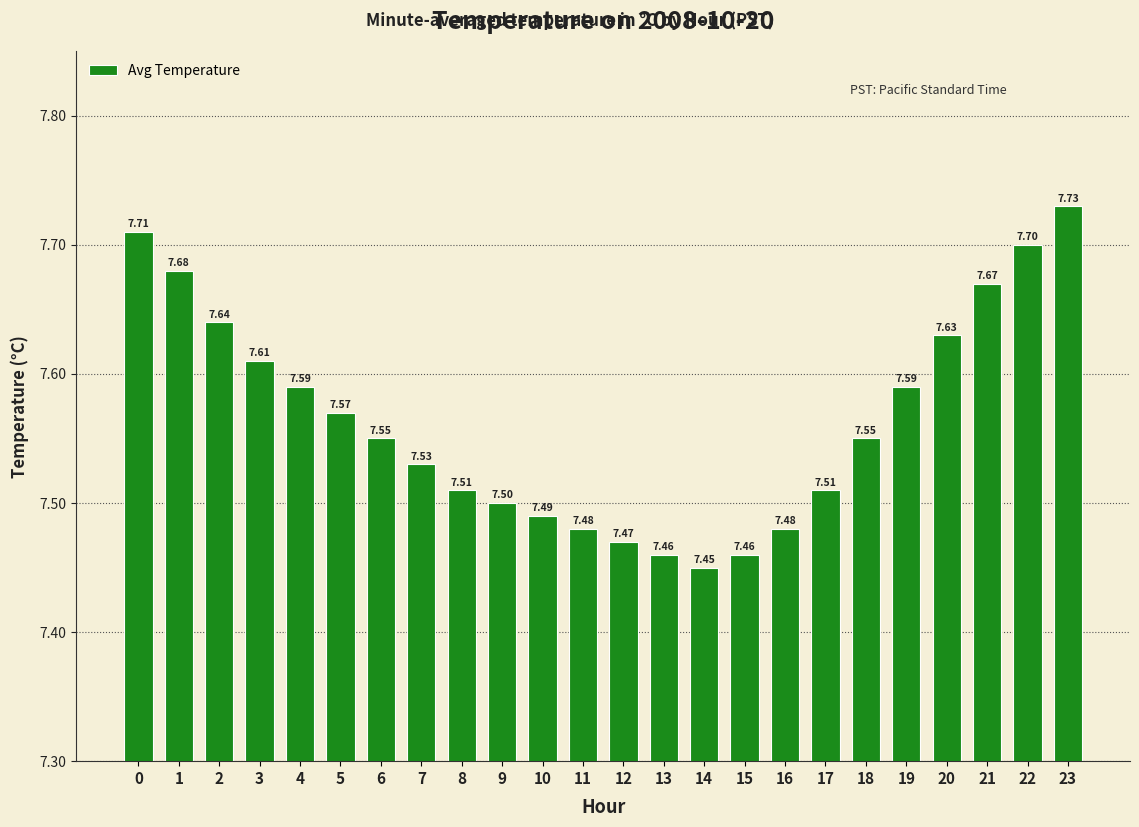

At which label is the value closest to 7?

14